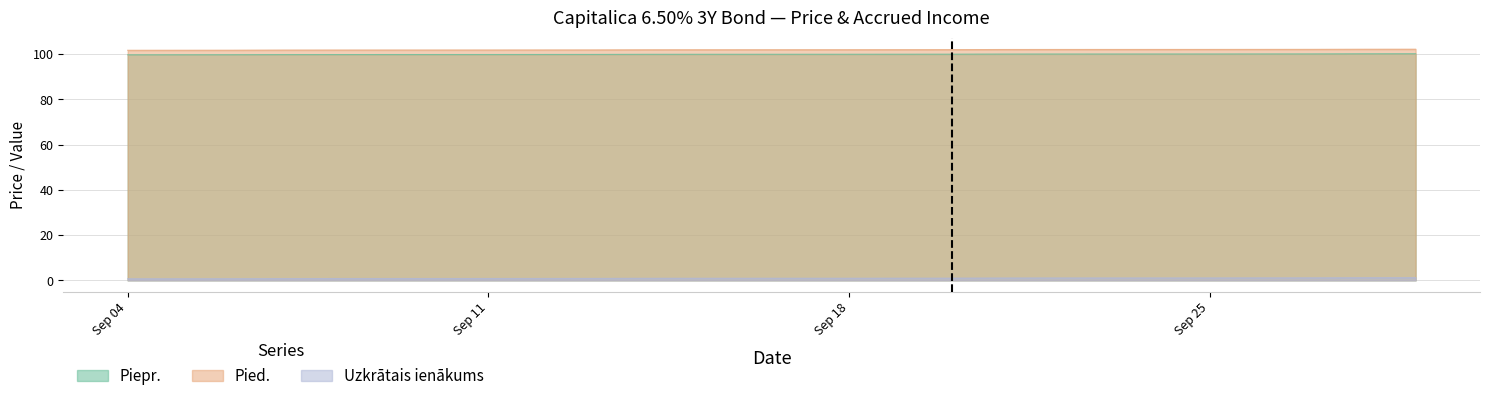

What is the maximum value shown in the chart?

102.1